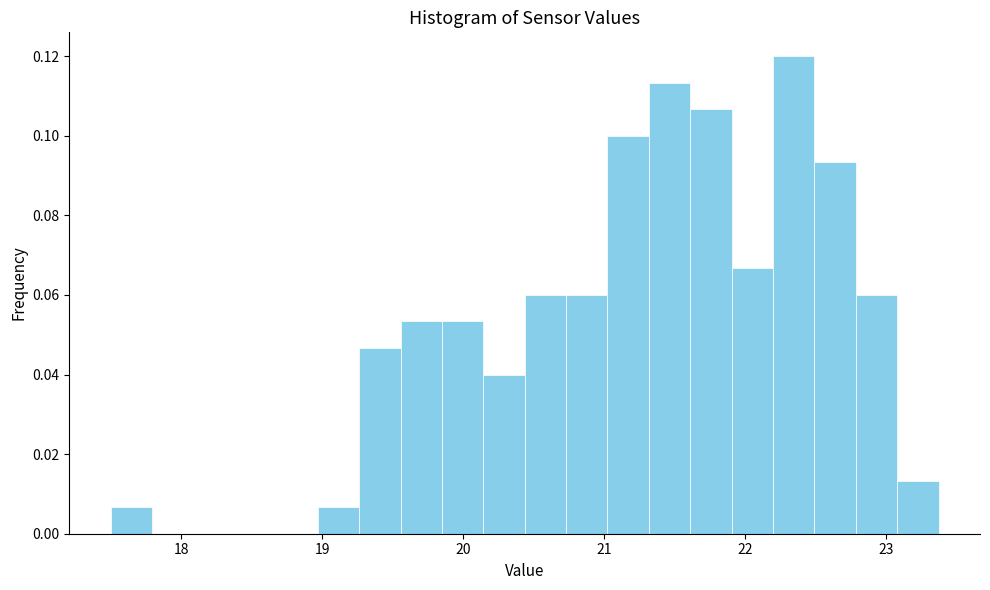

Read against the x-axis, roughly where is the centre of the tallest bar?

22.3